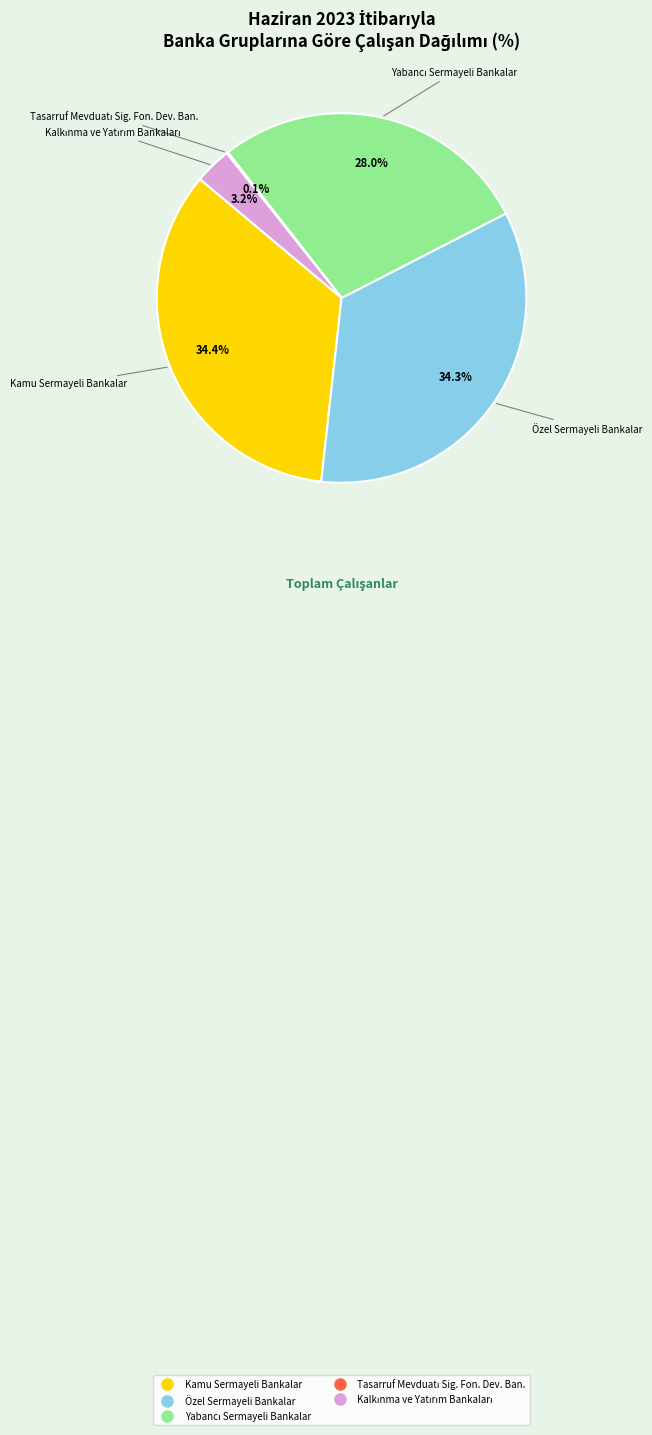

What percentage is NOT represented by Kamu Sermayeli Bankalar?

65.6%